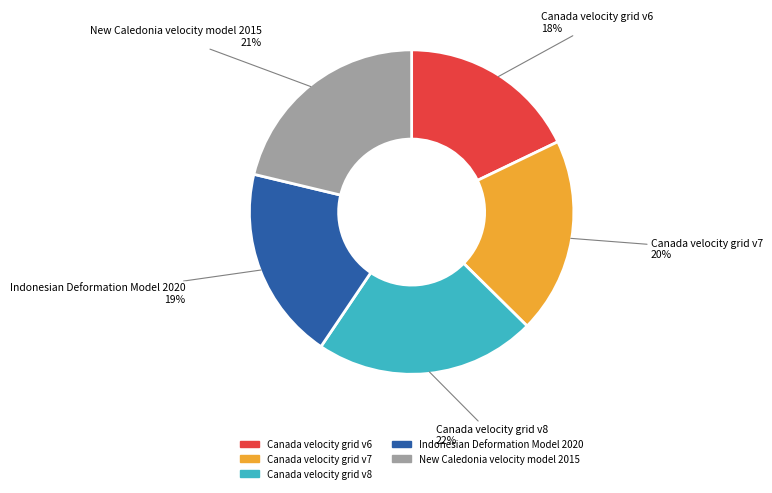

True or false: Canada velocity grid v6 accounts for 7% of the total.

False